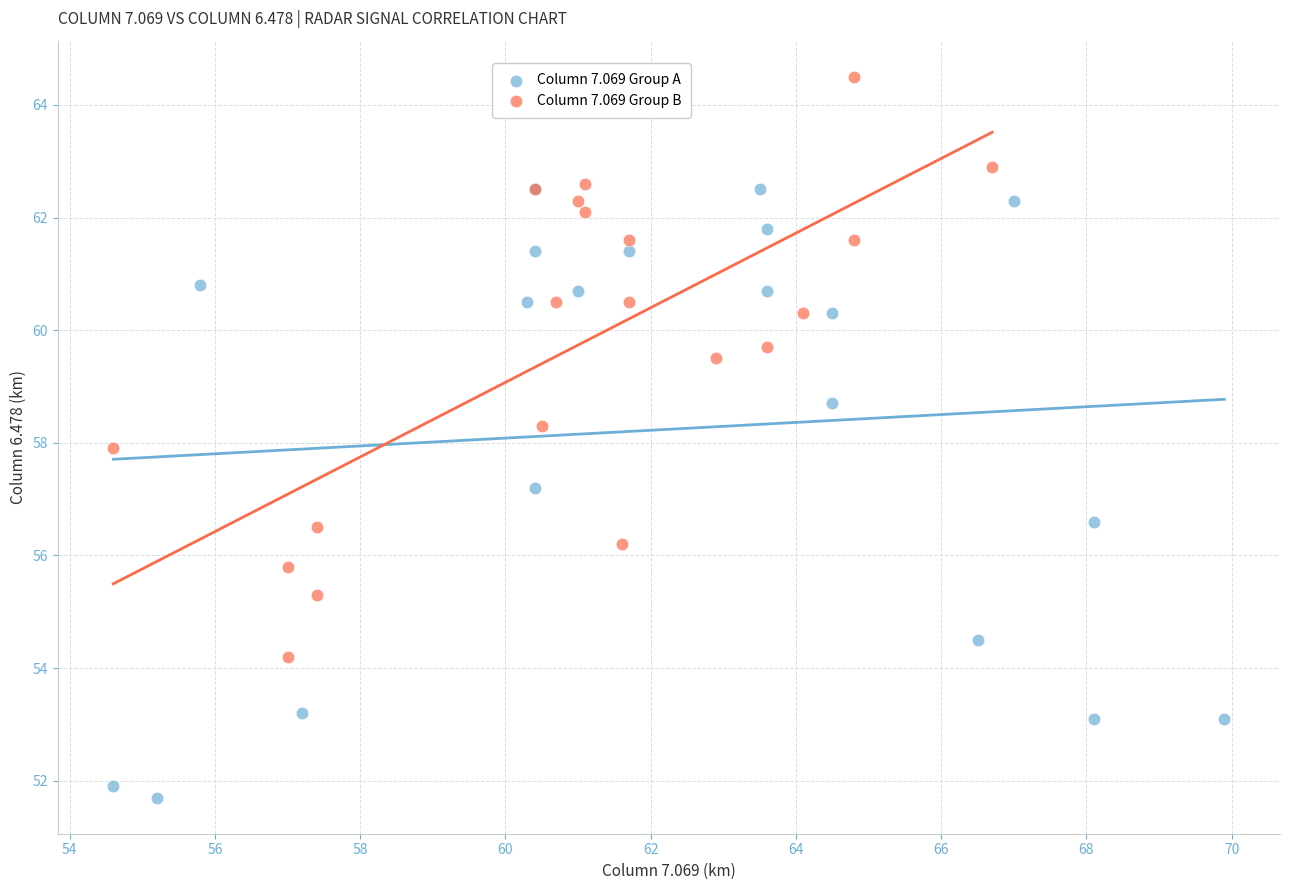

Which series reaches the minimum Y coordinate?

Column 7.069 Group A